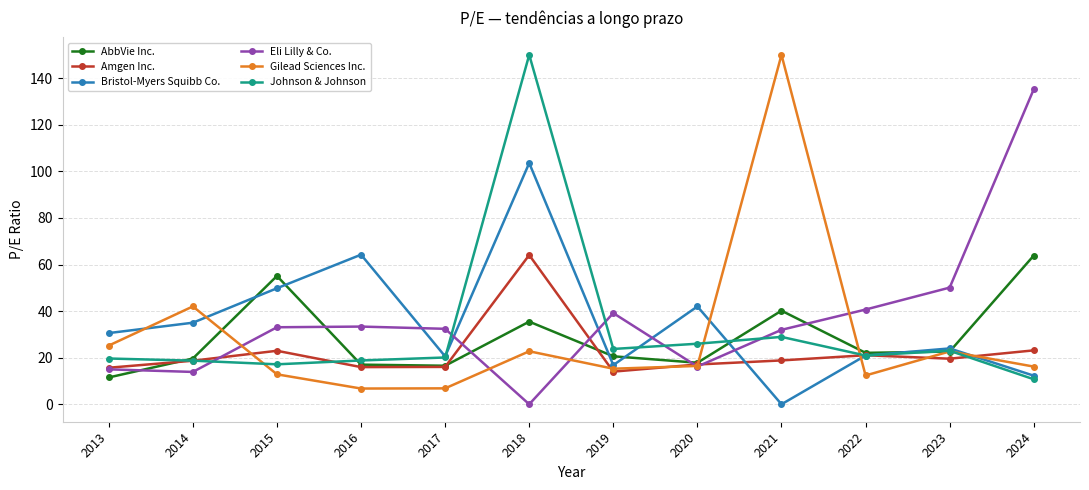

The Gilead Sciences Inc. series shows 16.4 at 2020. True or false?

True